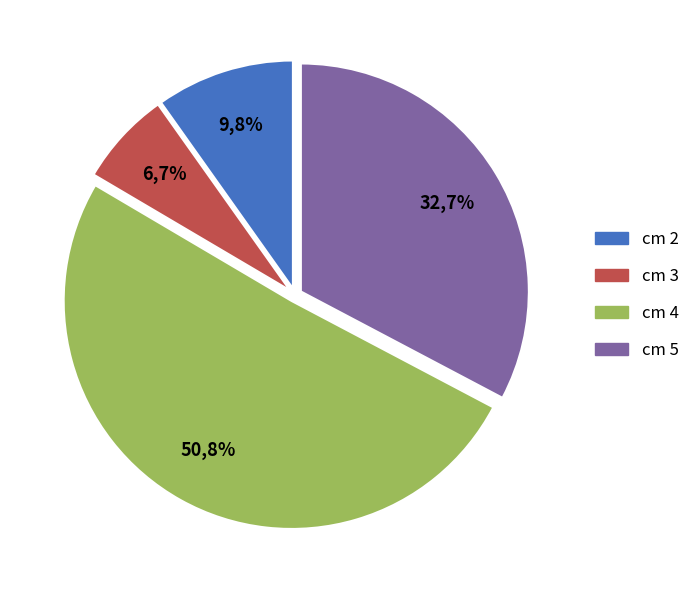

Which category has the smallest portion of the pie?

3